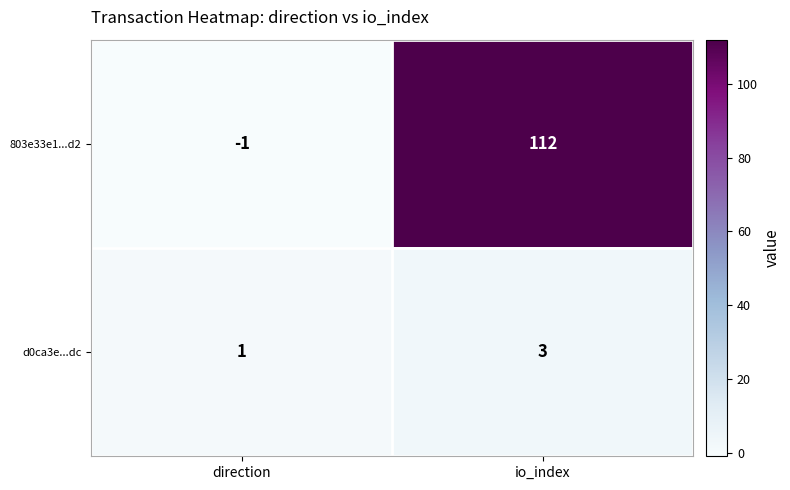

What is the total value across all series at io_index?

115